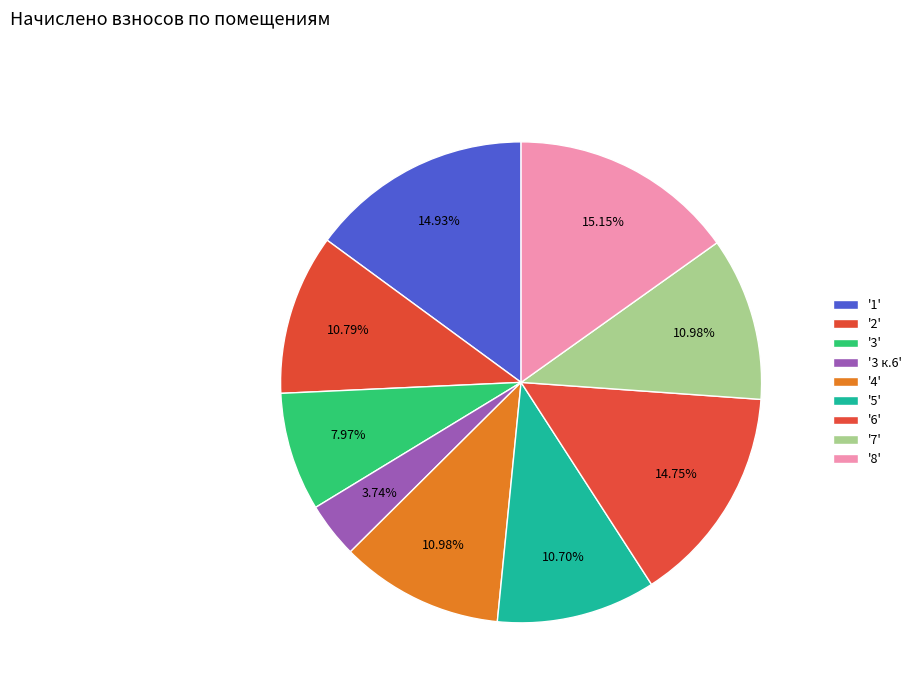

To the nearest percent, what is the average slice percentage?

11%